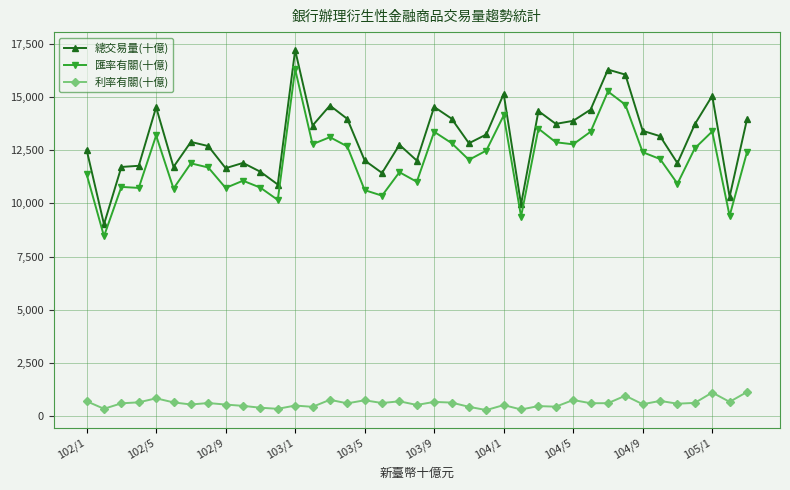

Rank the series by their maximum value, from lowest to highest.

利率有關(十億), 匯率有關(十億), 總交易量(十億)